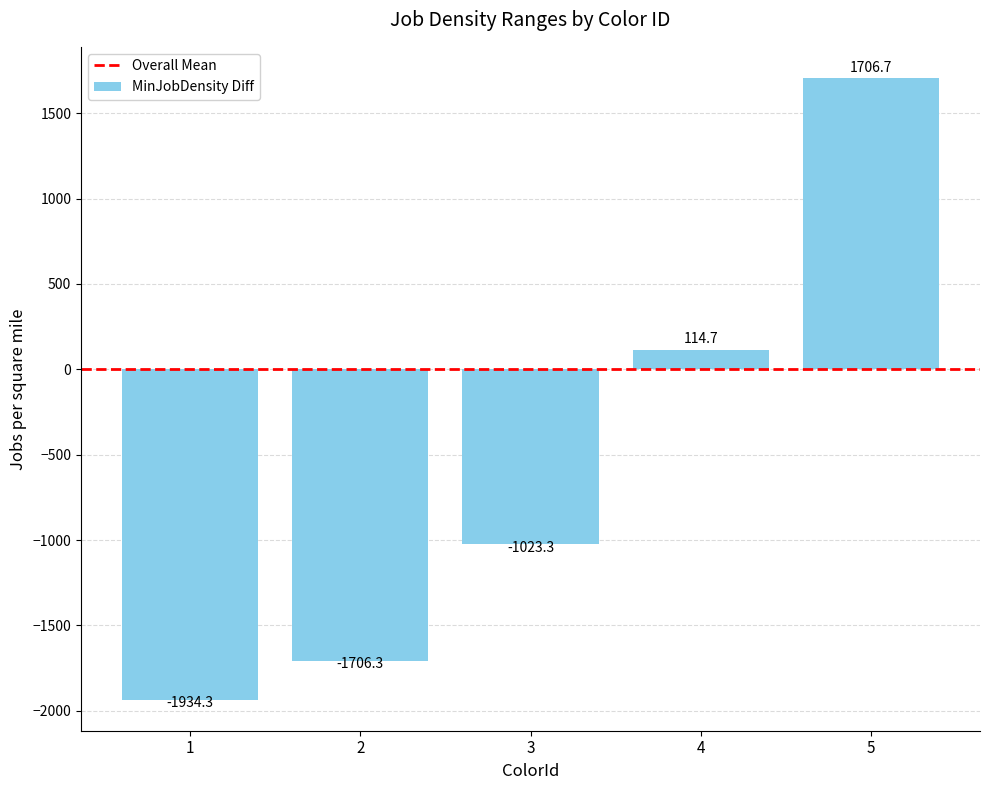

What is the value of the 4th bar from the left?

114.7